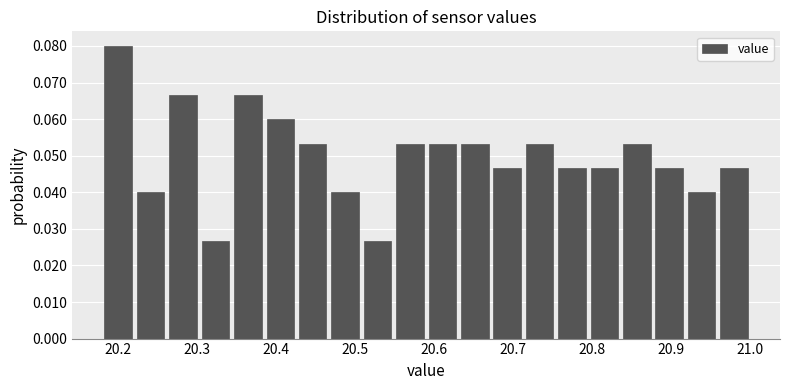

How tall is the bar that spans 20.713 to 20.754 on the x-axis? Neither the bar edges nor the heights are printed on the chart, so give them approximately, as read against the axes.

0.053